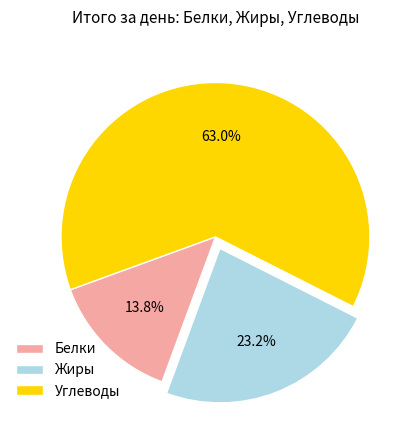

How many segments does this pie chart have?

3